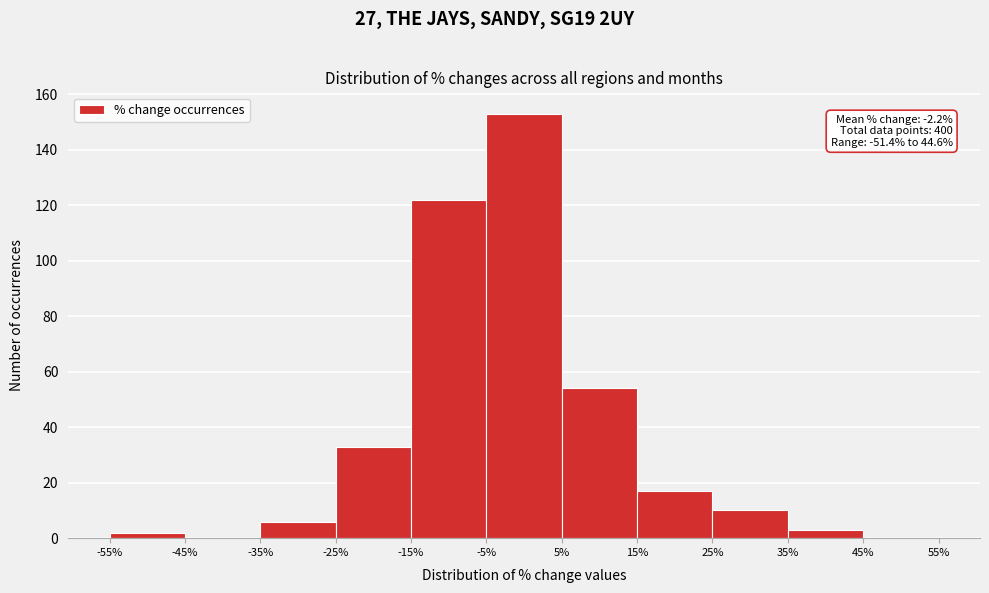

Which range on the x-axis has the tallest bar?

-5% to 5%